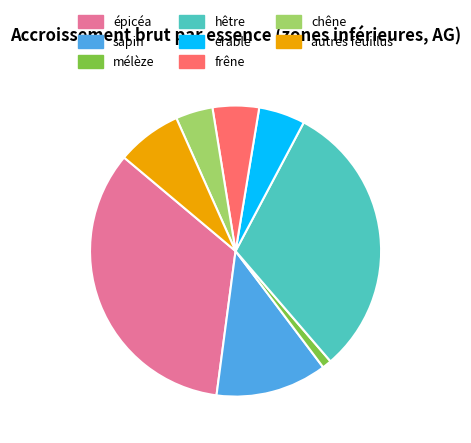

Between érable and mélèze, which is larger?

érable